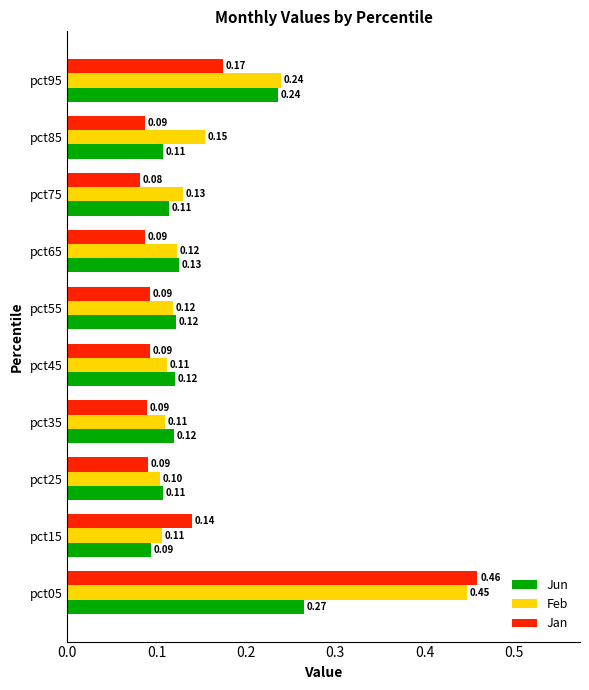

At which category is the sum across all series the highest?

pct05